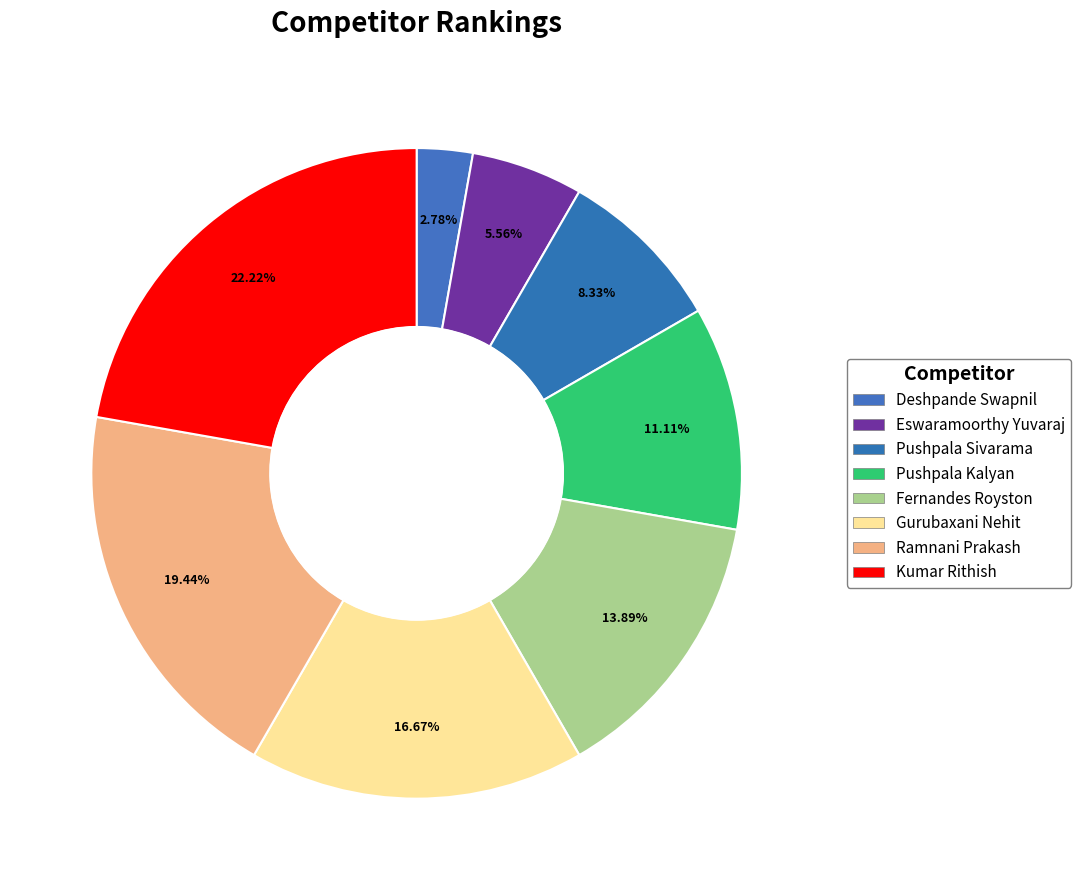

To the nearest percent, what is the average slice percentage?

12%